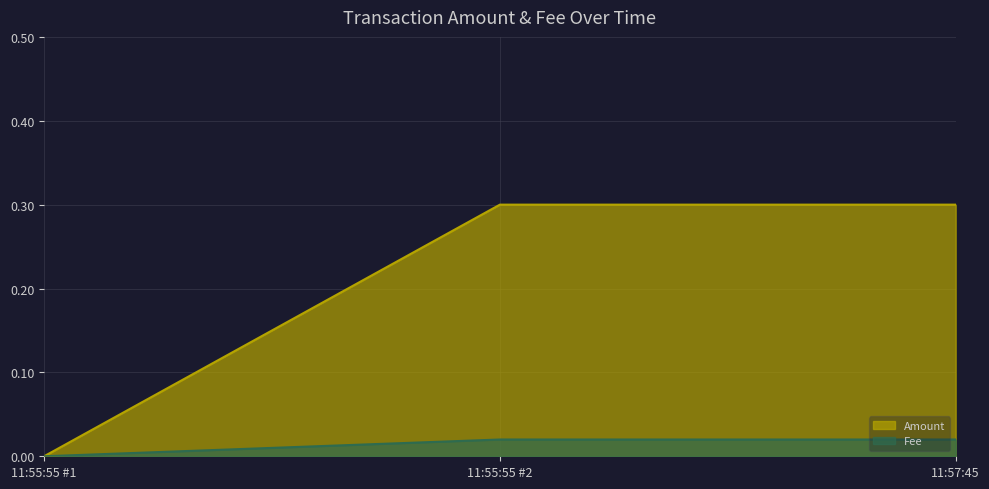

What is the sum of the Amount values at 11:55:55 #2 and 11:55:55 #1?

0.3